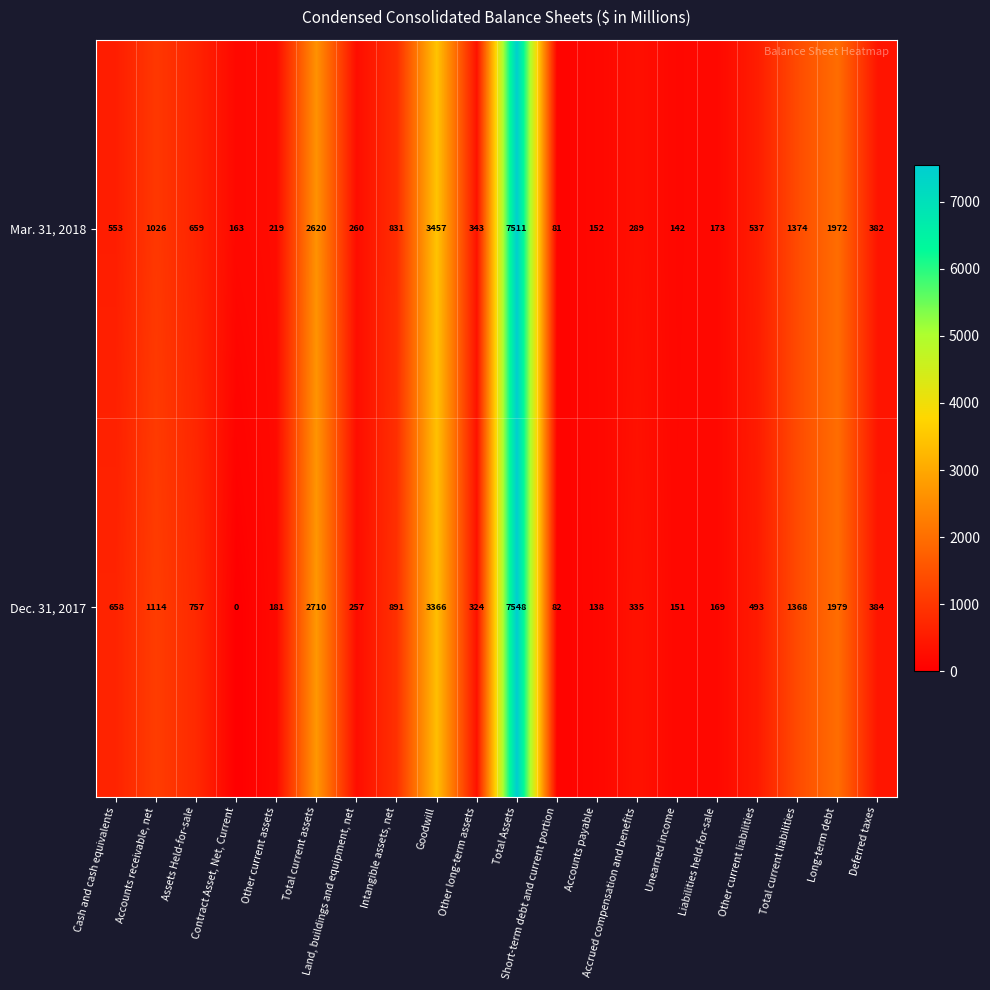

How many distinct data groups are displayed?

2